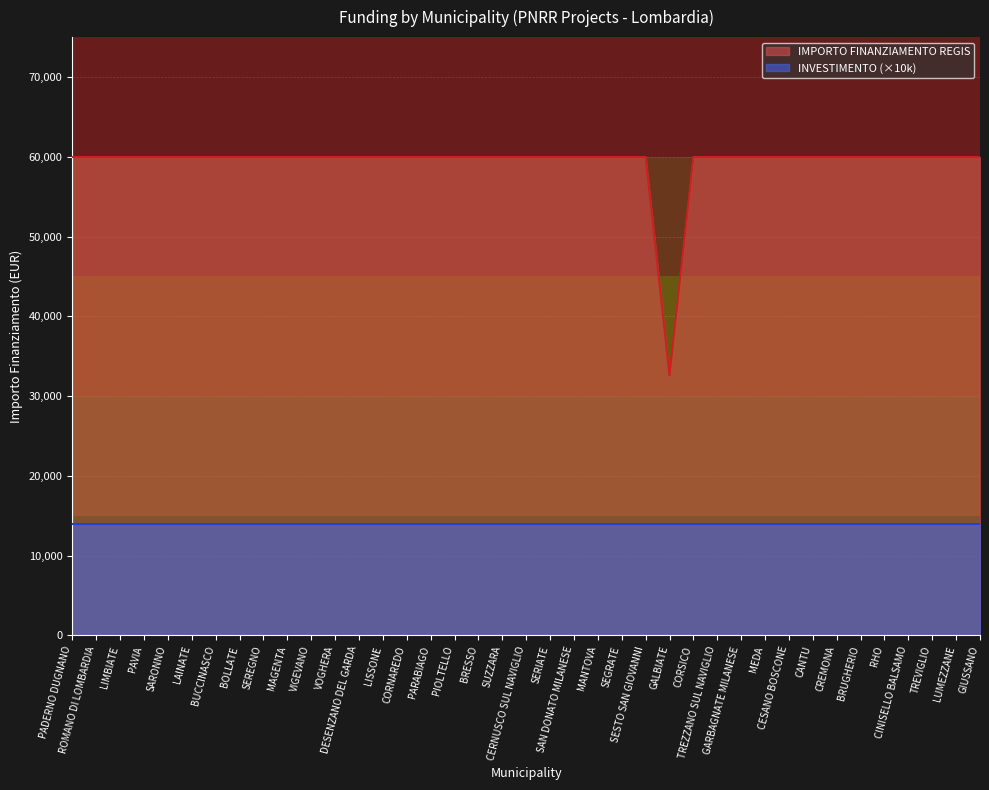

At which label is the value closest to 46277?

GALBIATE